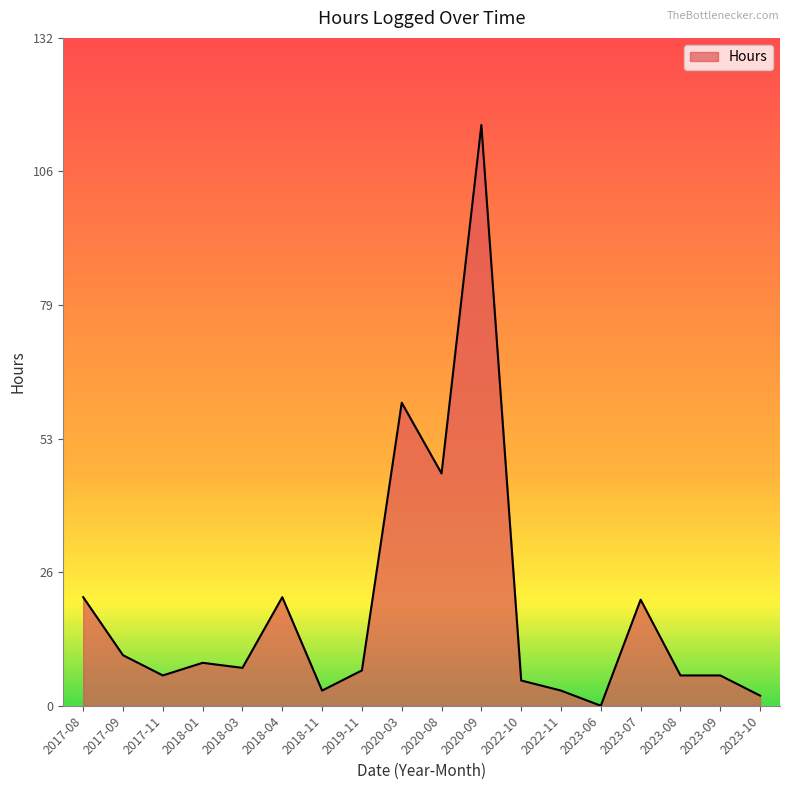

What position from the right is 2023-06?

5